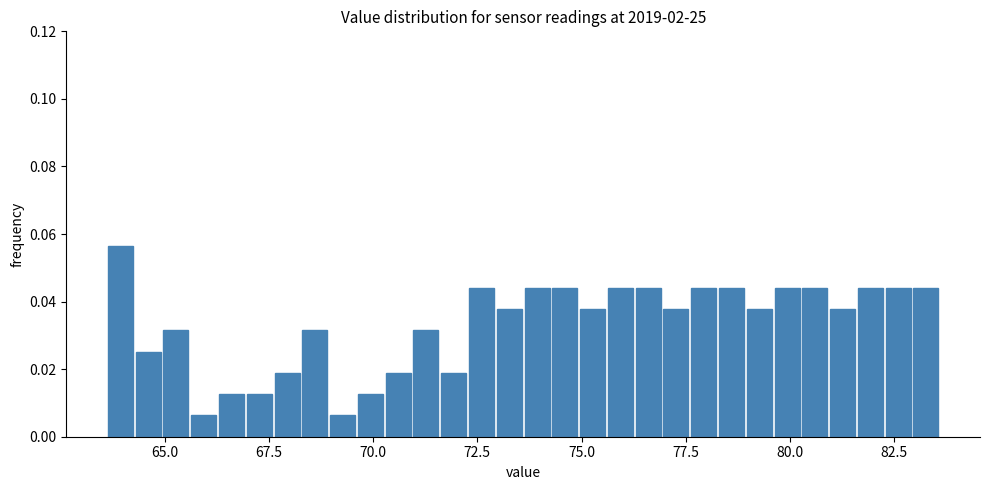

Read against the x-axis, roughly where is the centre of the tallest bar?

64.0